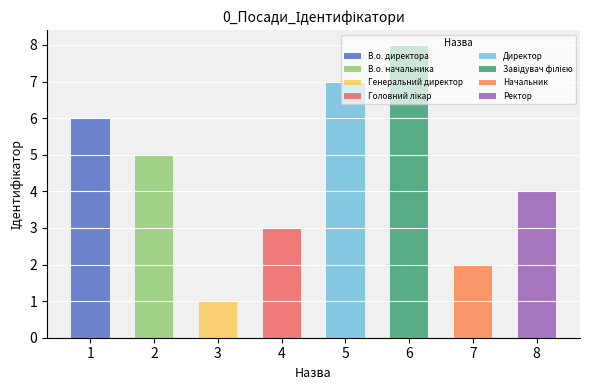

What is the difference between the maximum and second lowest values?

6